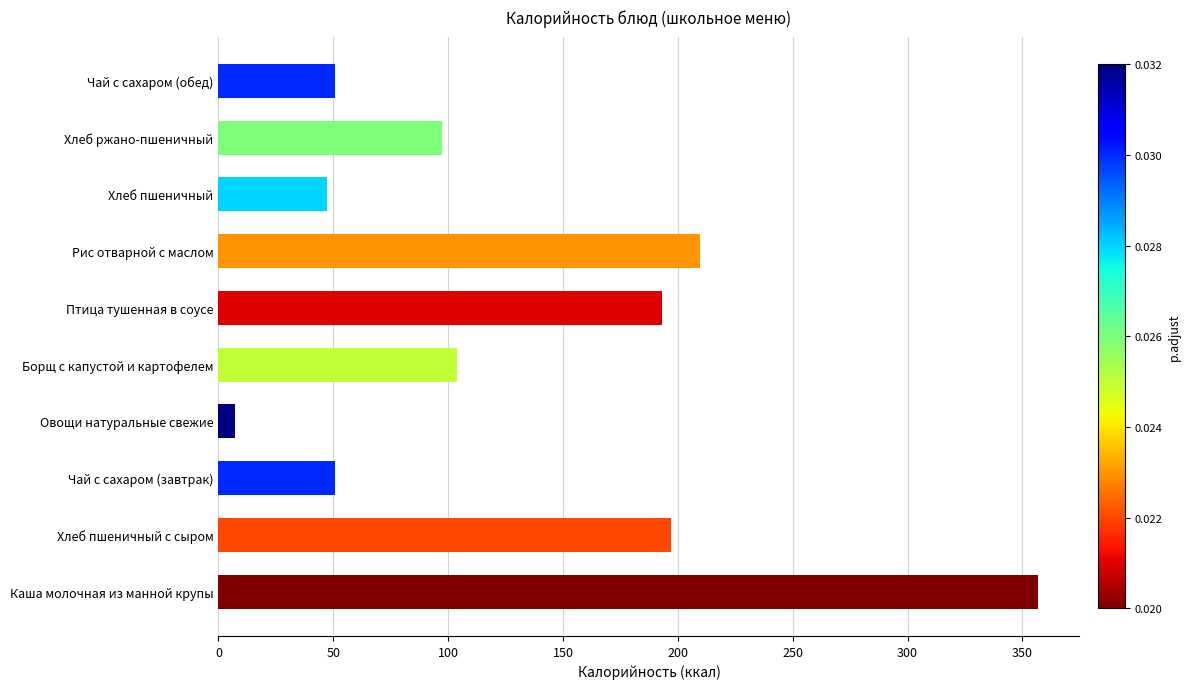

What is the maximum value shown in the chart?

357.0